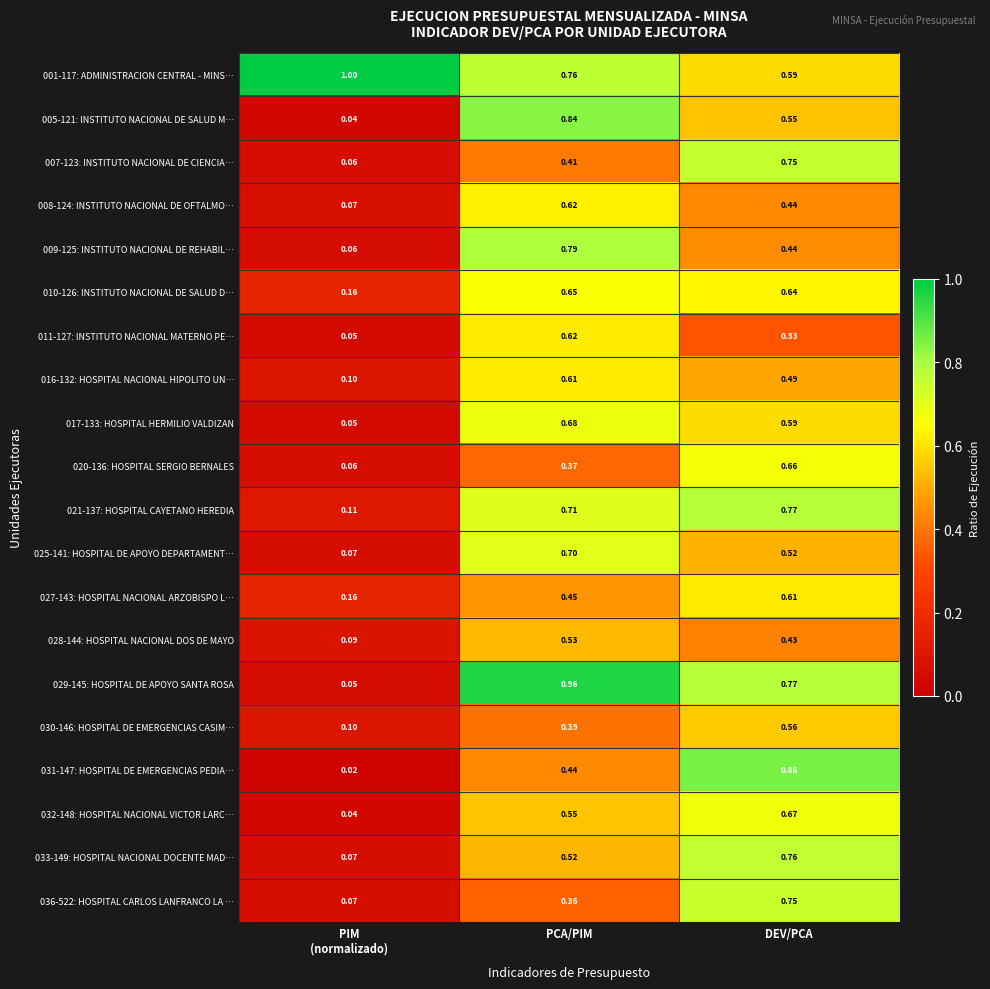

Count the number of data series in this chart.

20